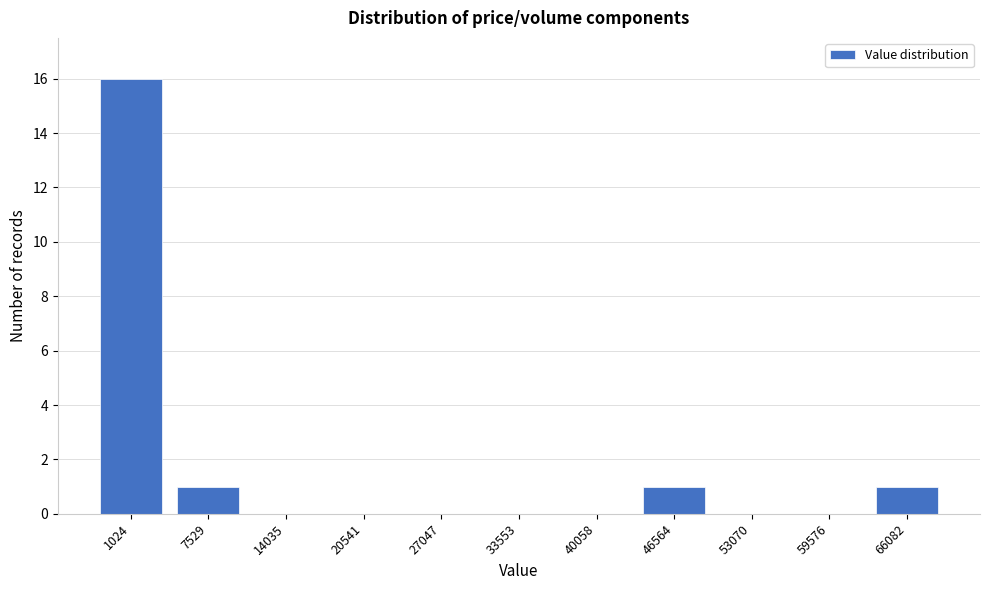

Reading left to right, list all the values displayed in this chart.

1024=16	7529=1	14035=0	20541=0	27047=0	33553=0	40058=0	46564=1	53070=0	59576=0	66082=1